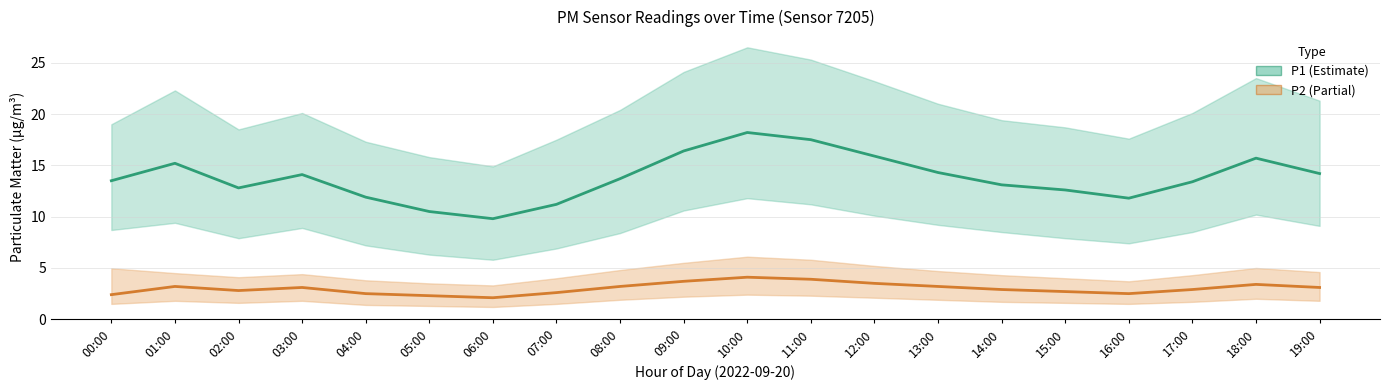

What is the sum of the P2 values at 14:00 and 13:00?

6.1